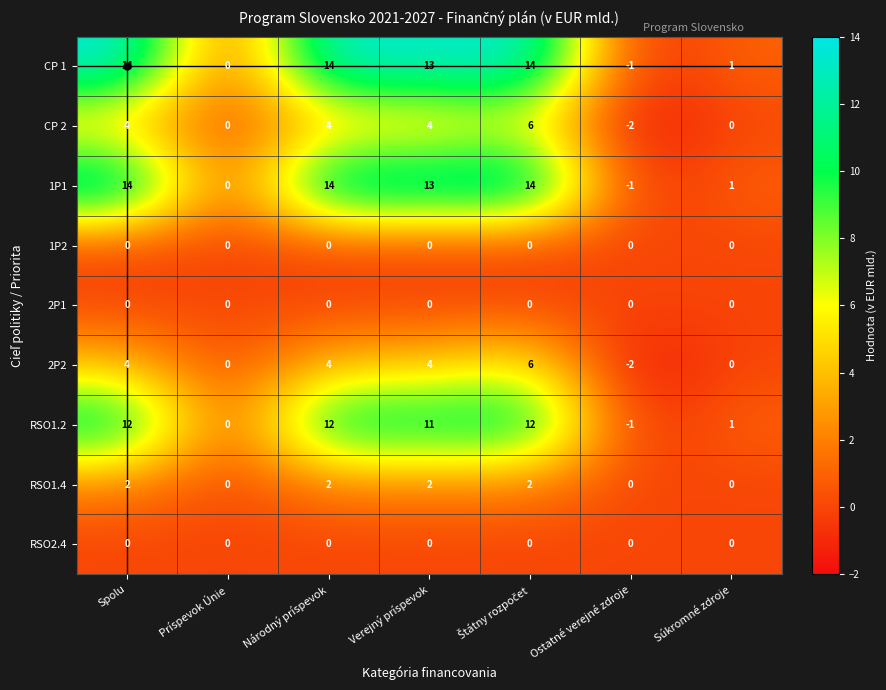

What is the sum of all 1P1 values?

55